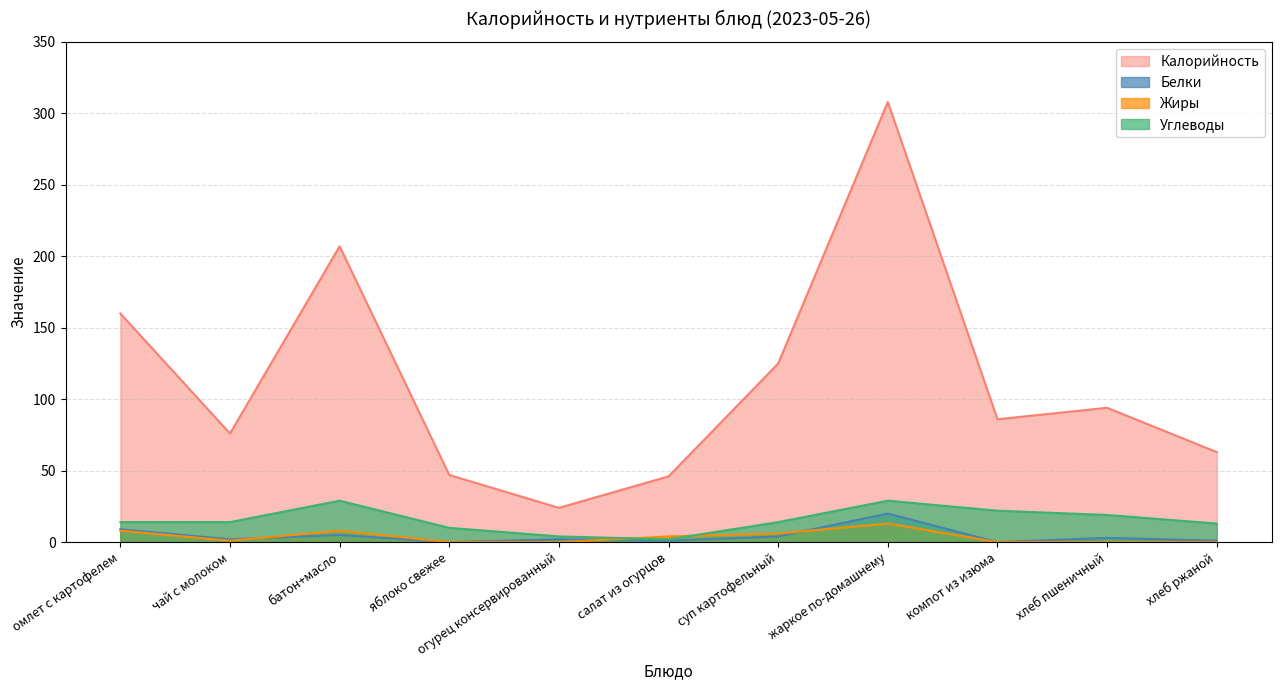

At how many categories does at least one series exceed 220?

1